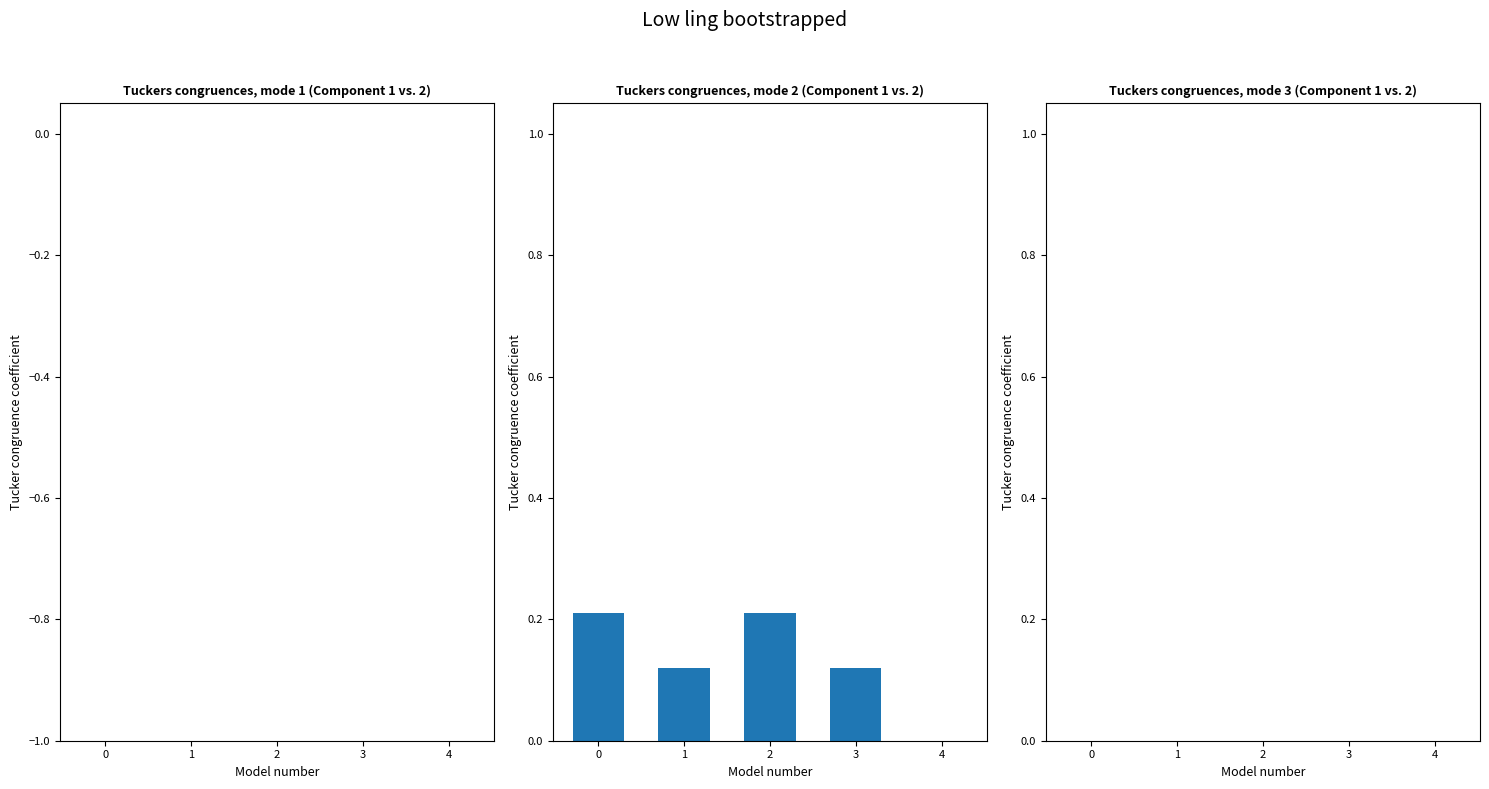

The chart shows a value of 0.0 at 3. True or false?

False